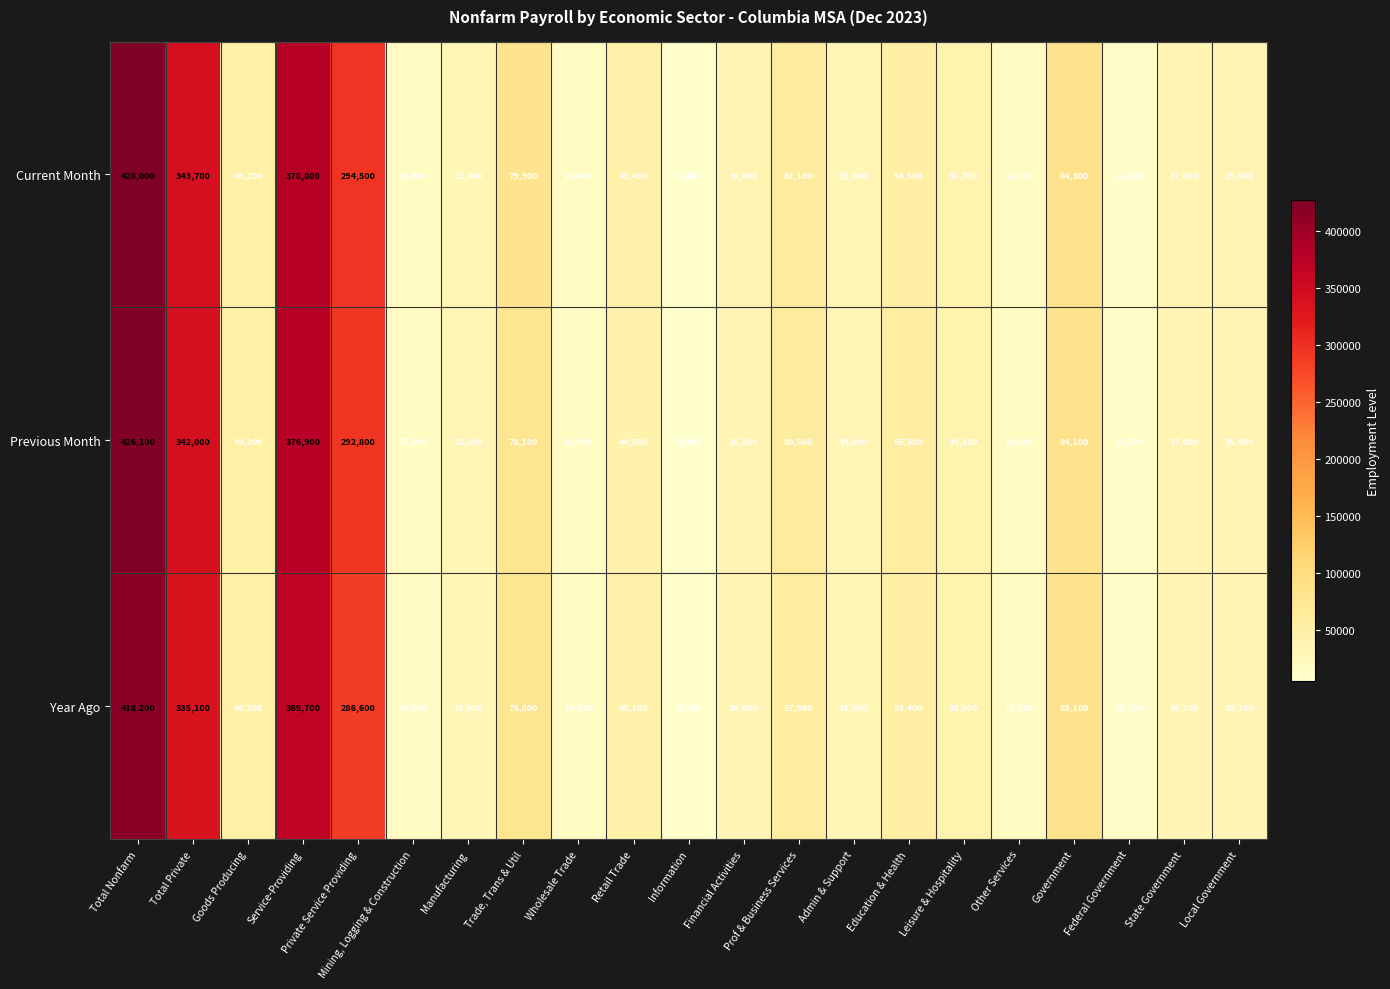

The Year Ago series shows 23725 at Local Government. True or false?

False